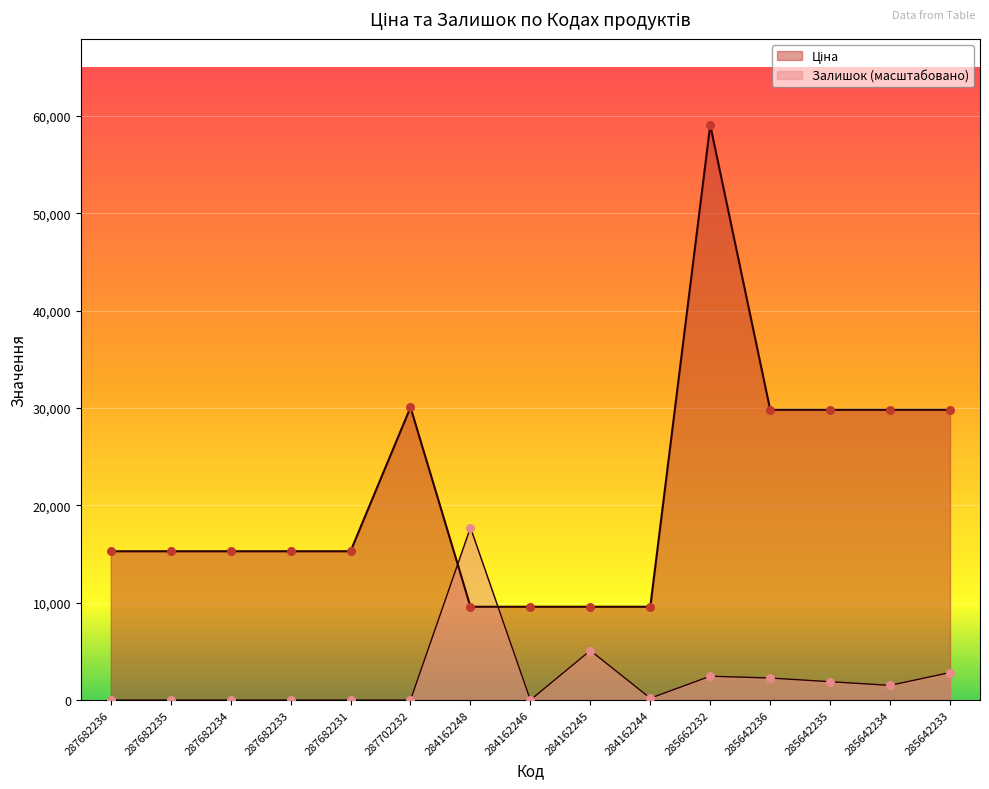

Which series has the widest spread of Y values?

Ціна